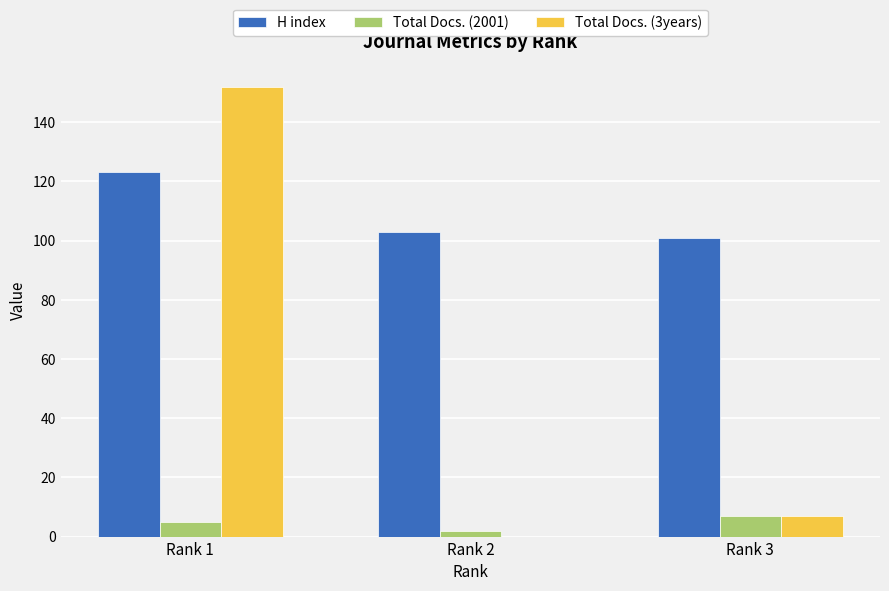

Reading left to right, list all the values displayed in this chart.

H index: 123	103	101
Total Docs. (2001): 5	2	7
Total Docs. (3years): 152	0	7